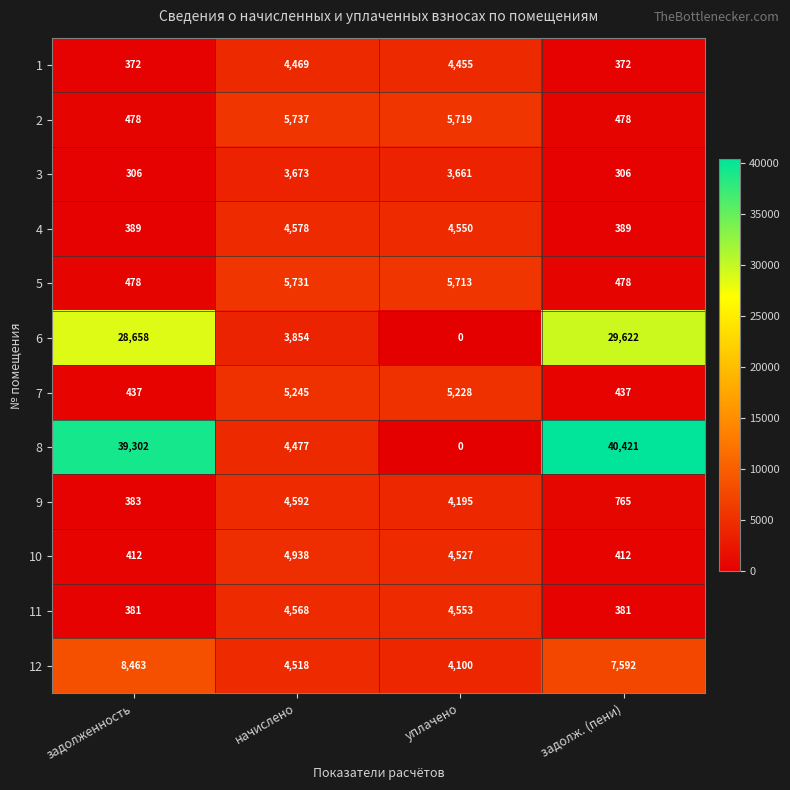

What is the spread (max minus min) of values at уплачено?

5719